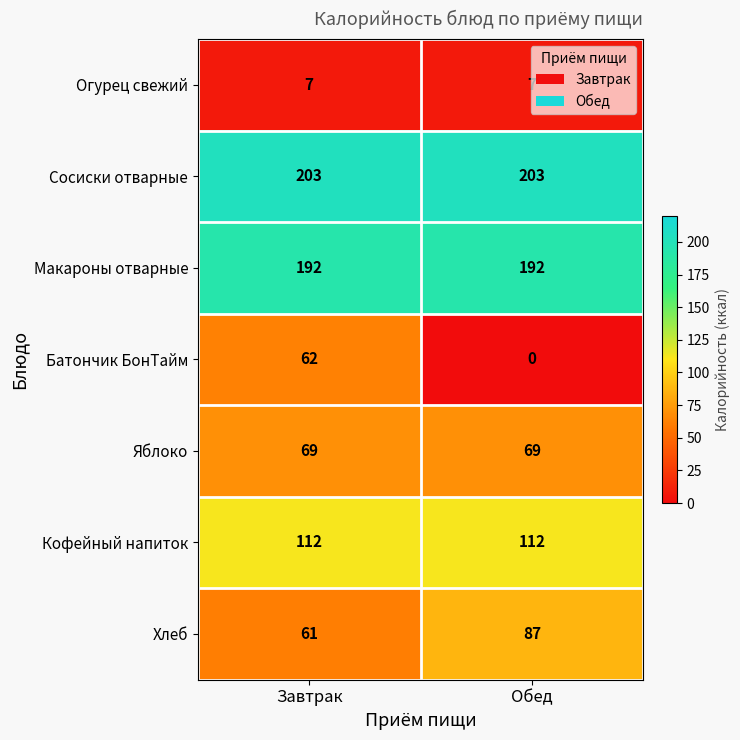

At Завтрак, list the series in order from largest to smallest.

Сосиски отварные, Макароны отварные, Кофейный напиток, Яблоко, Батончик БонТайм, Хлеб, Огурец свежий